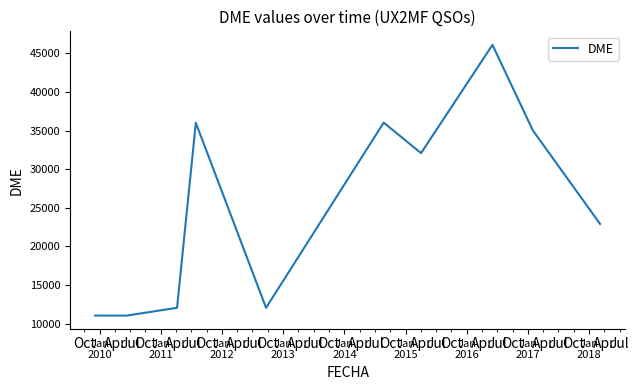

What is the maximum value shown in the chart?

46098